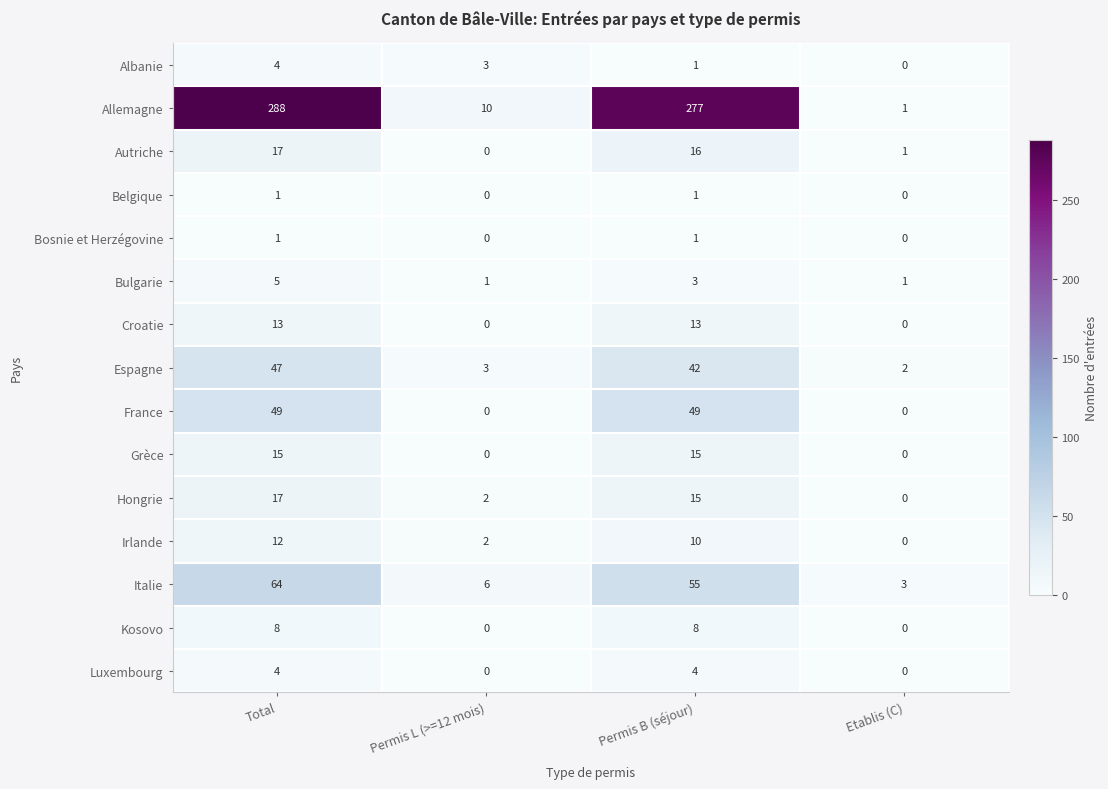

What is the highest value of the Luxembourg series?

4